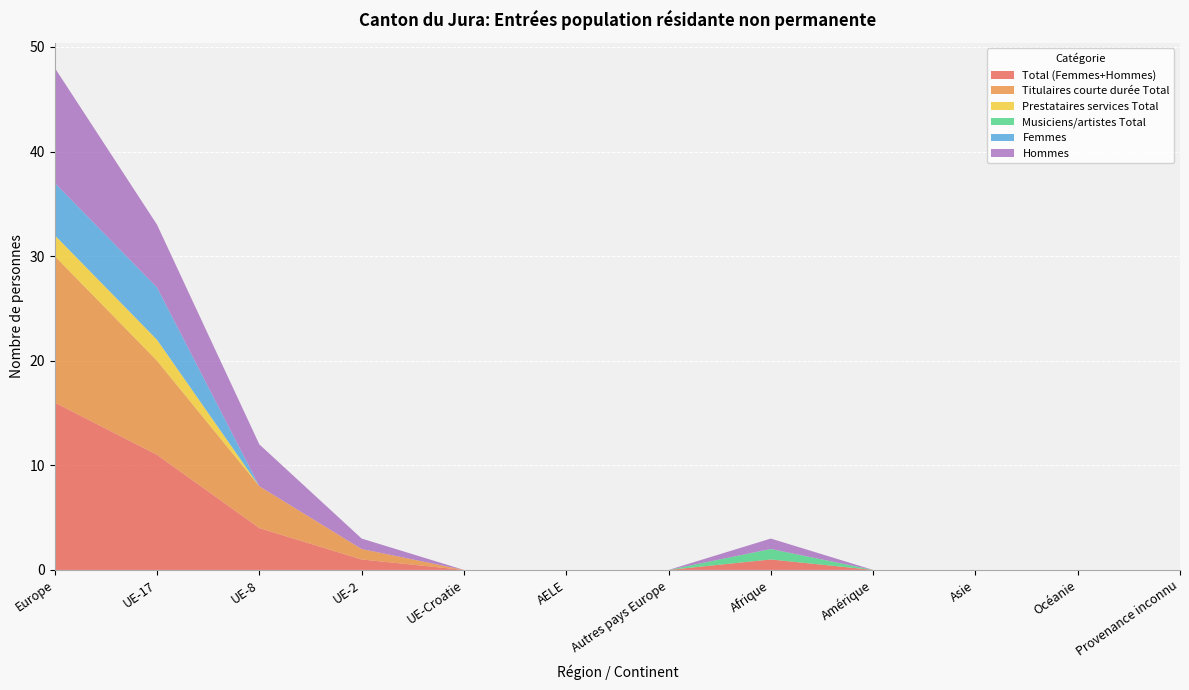

Reading right to left, what are all the values shown in this chart?

Total (Femmes+Hommes): Provenance inconnu=0	Océanie=0	Asie=0	Amérique=0	Afrique=1	Autres pays Europe=0	AELE=0	UE-Croatie=0	UE-2=1	UE-8=4	UE-17=11	Europe=16
Titulaires courte durée Total: Provenance inconnu=0	Océanie=0	Asie=0	Amérique=0	Afrique=0	Autres pays Europe=0	AELE=0	UE-Croatie=0	UE-2=1	UE-8=4	UE-17=9	Europe=14
Prestataires services Total: Provenance inconnu=0	Océanie=0	Asie=0	Amérique=0	Afrique=0	Autres pays Europe=0	AELE=0	UE-Croatie=0	UE-2=0	UE-8=0	UE-17=2	Europe=2
Musiciens/artistes Total: Provenance inconnu=0	Océanie=0	Asie=0	Amérique=0	Afrique=1	Autres pays Europe=0	AELE=0	UE-Croatie=0	UE-2=0	UE-8=0	UE-17=0	Europe=0
Femmes: Provenance inconnu=0	Océanie=0	Asie=0	Amérique=0	Afrique=0	Autres pays Europe=0	AELE=0	UE-Croatie=0	UE-2=0	UE-8=0	UE-17=5	Europe=5
Hommes: Provenance inconnu=0	Océanie=0	Asie=0	Amérique=0	Afrique=1	Autres pays Europe=0	AELE=0	UE-Croatie=0	UE-2=1	UE-8=4	UE-17=6	Europe=11